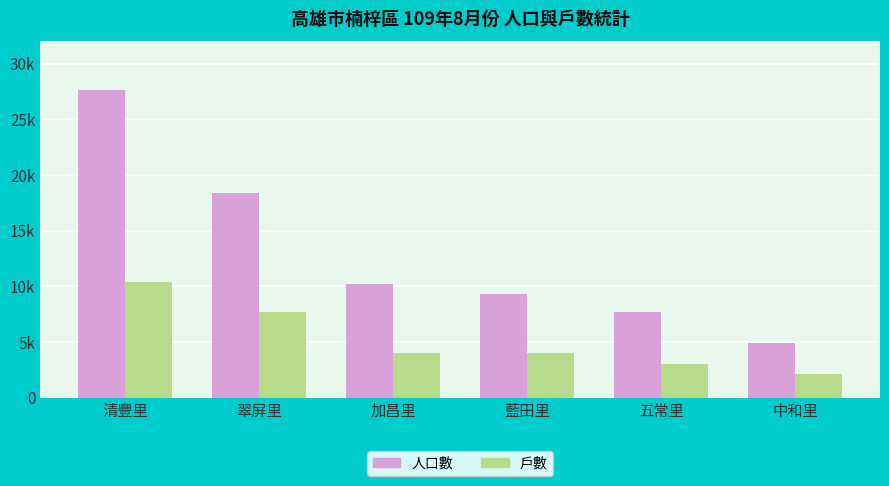

Rank the series by their average value, from lowest to highest.

戶數, 人口數